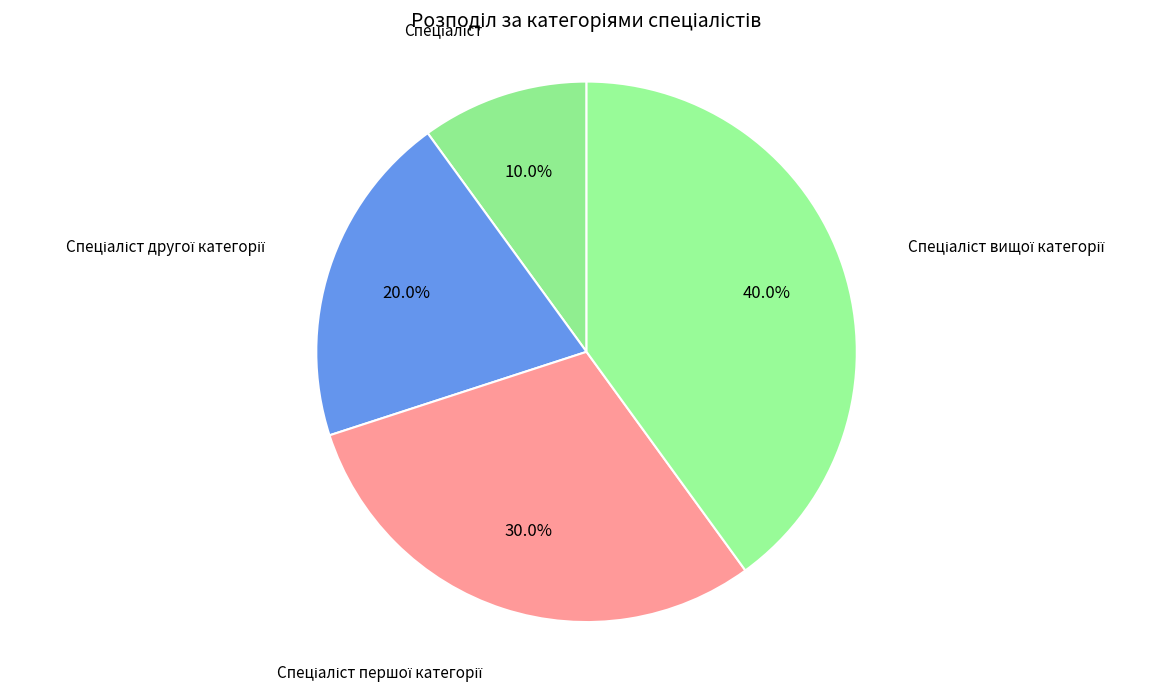

Does any single category account for the majority?

No